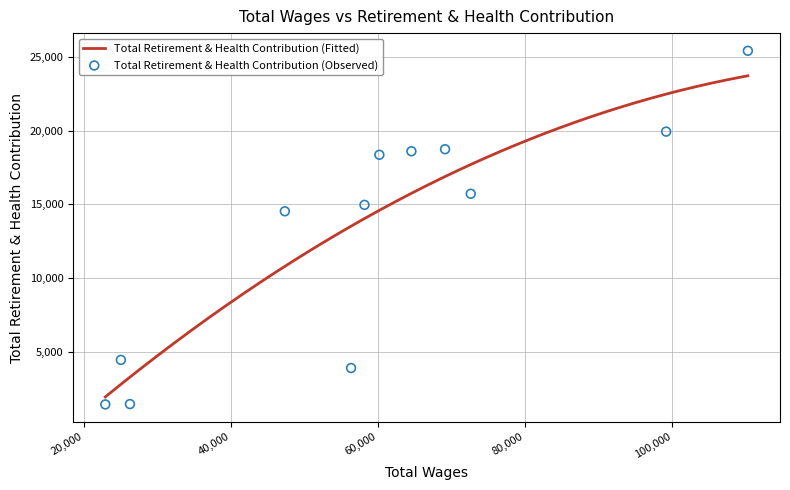

What is the ratio of the value at 69109.0 to the value at 22918.0?

13.2